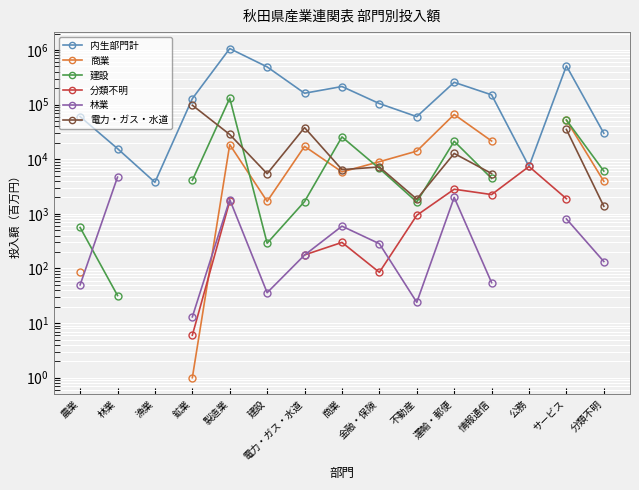

In 分類不明, how many points are lower than both neighbors (excluding endpoints)?

2